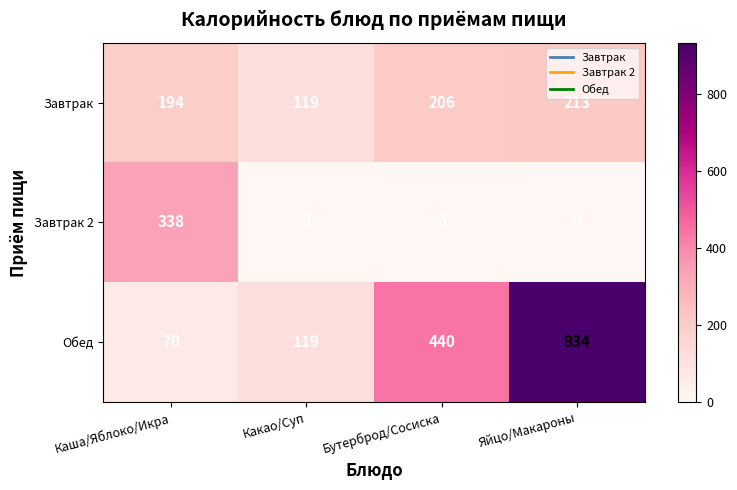

Count the Завтрак 2 values in the range 0 to 338.

4